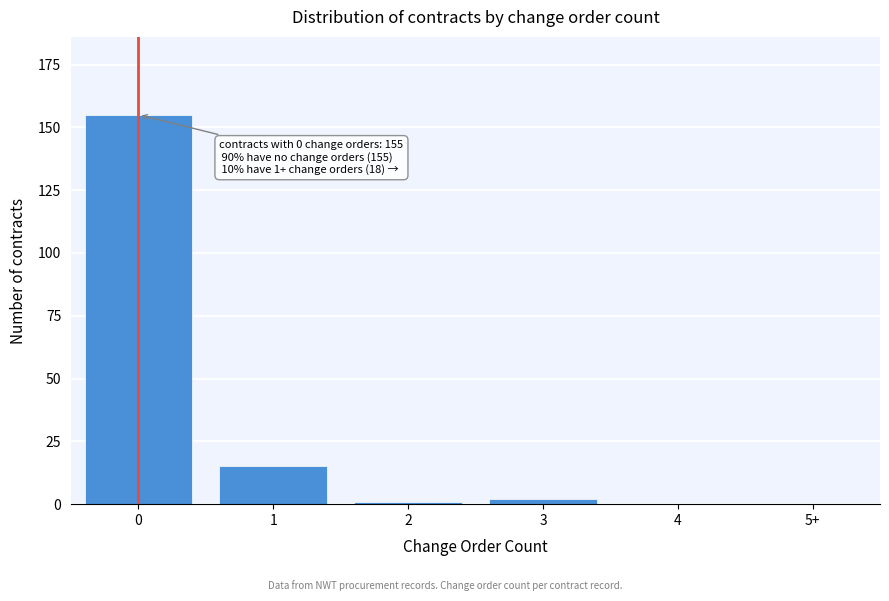

Reading left to right, transcribe all the data shown in this chart.

0=155	1=15	2=1	3=2	4=0	5+=0